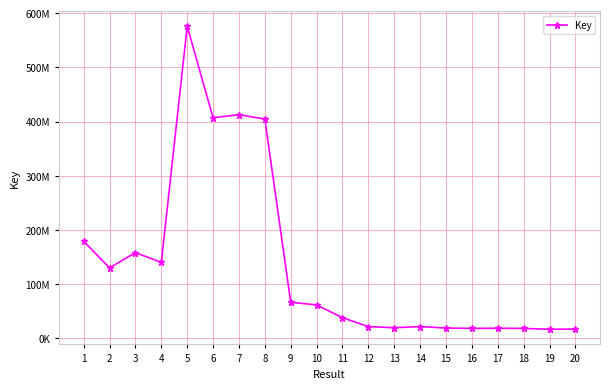

Is it true that the value at 19 is 16795879?

True